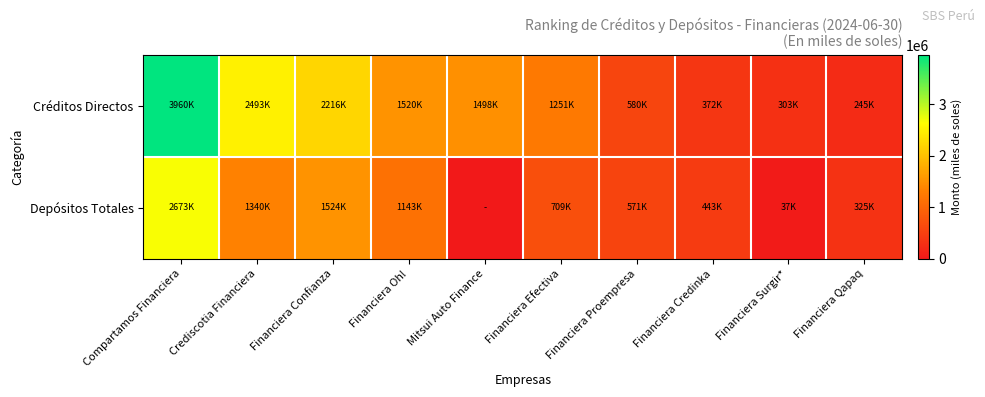

Reading left to right, list all the values displayed in this chart.

Créditos Directos: Compartamos Financiera=3959940.5	Crediscotia Financiera=2493243.7	Financiera Confianza=2215769.7	Financiera Oh!=1520166.3	Mitsui Auto Finance=1497844.1	Financiera Efectiva=1251170.0	Financiera Proempresa=580496.4	Financiera Credinka=372223.0	Financiera Surgir*=302969.3	Financiera Qapaq=244628.0
Depósitos Totales: Compartamos Financiera=2673393.5	Crediscotia Financiera=1340207.5	Financiera Confianza=1524002.4	Financiera Oh!=1143456.0	Mitsui Auto Finance=0.0	Financiera Efectiva=709232.9	Financiera Proempresa=570811.1	Financiera Credinka=443072.2	Financiera Surgir*=36835.3	Financiera Qapaq=325355.7